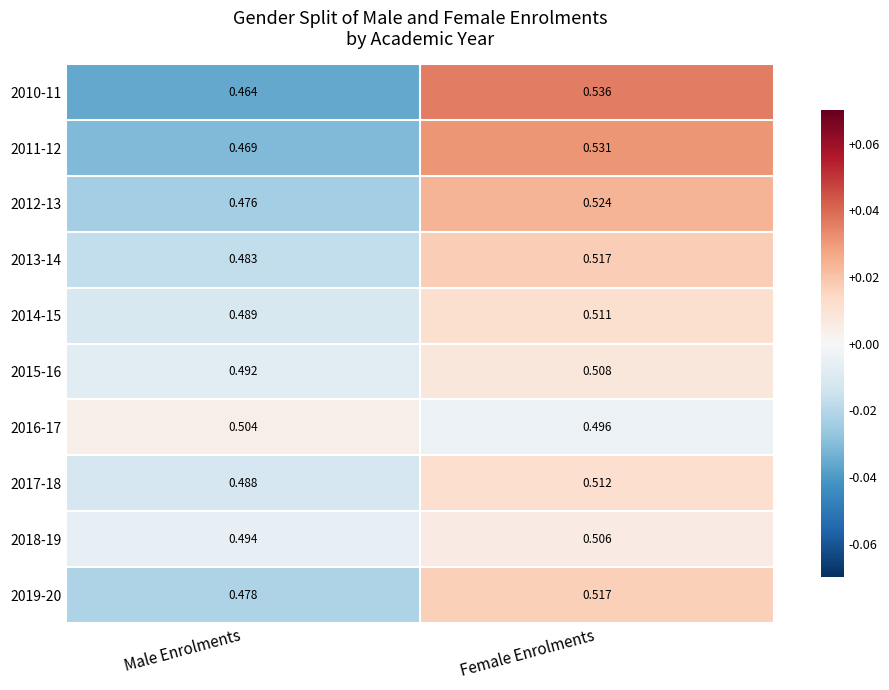

Rank the categories by 2014-15 value from lowest to highest.

Male Enrolments, Female Enrolments